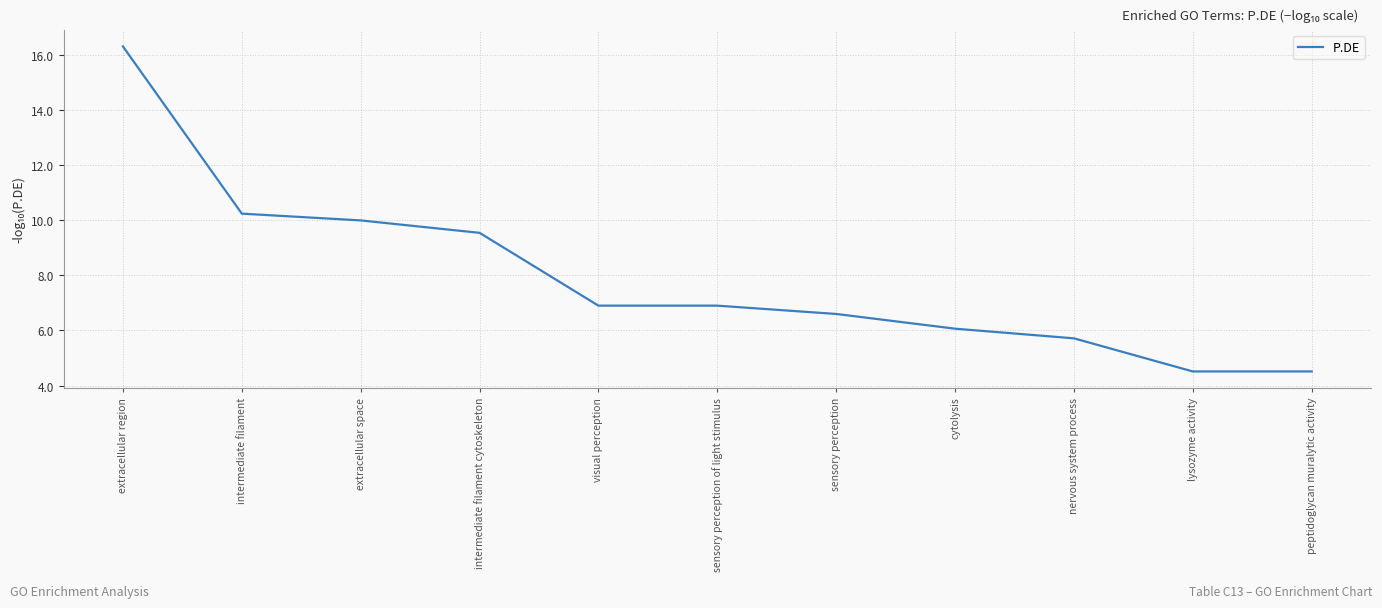

What is the difference between the values at nervous system process and peptidoglycan muralytic activity?

1.2